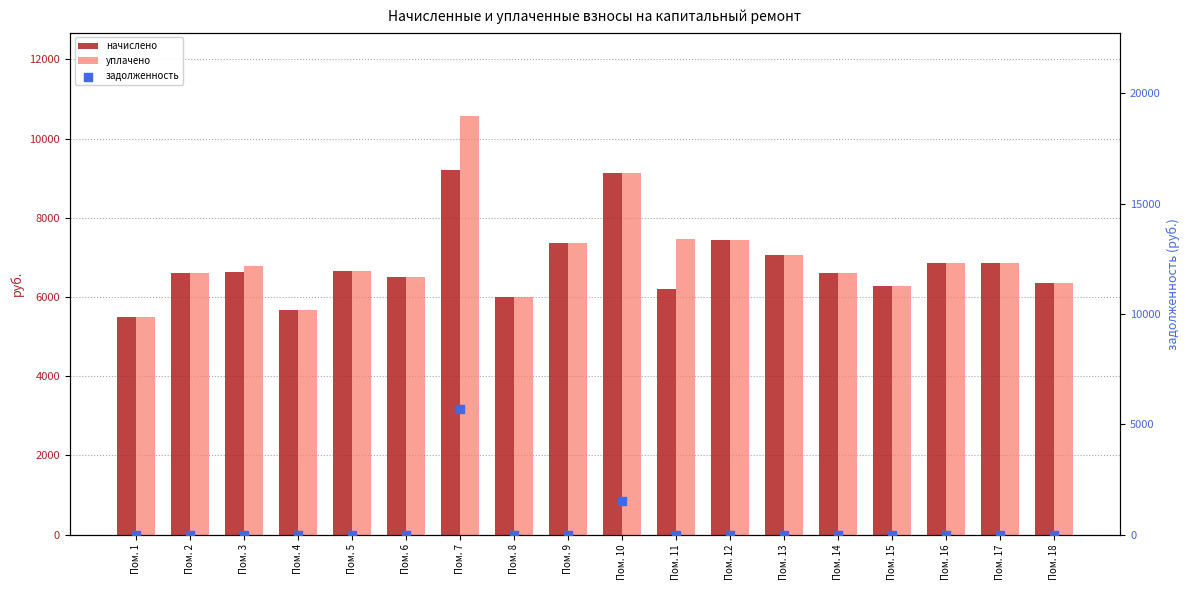

Which series has the largest total across all categories?

уплачено